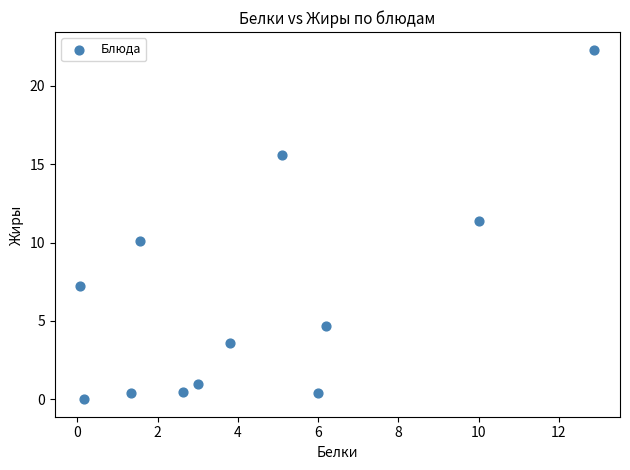

What is the range of X values (max minus min)?

12.8